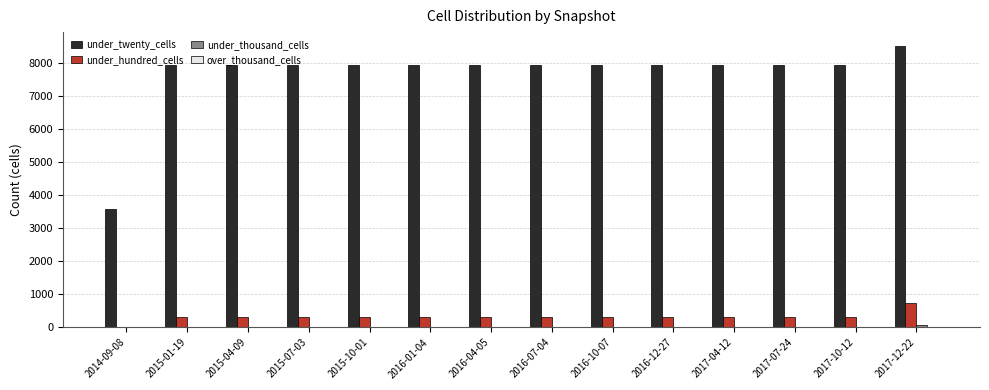

What is the greatest value displayed?

8496